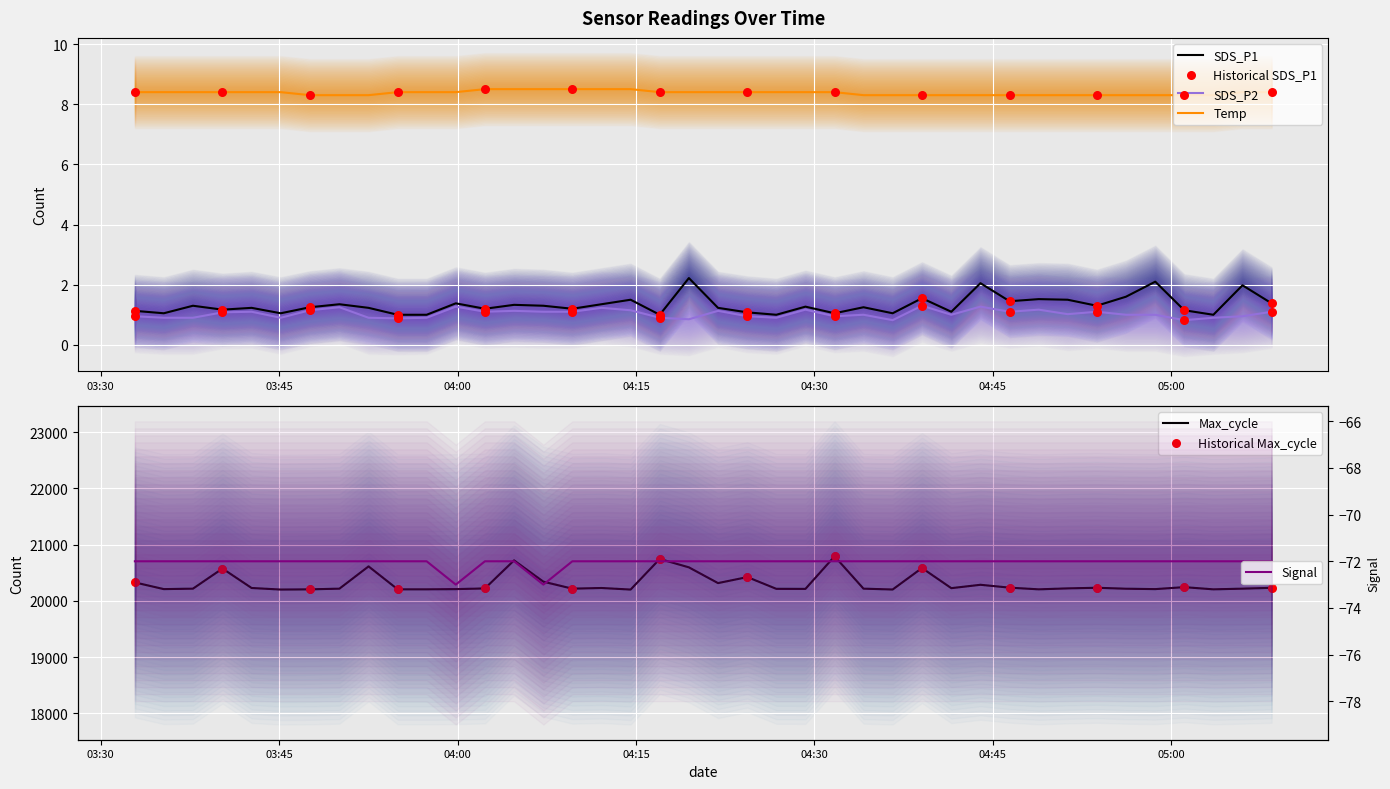

What is the lowest value of the SDS_P1 series?

1.0